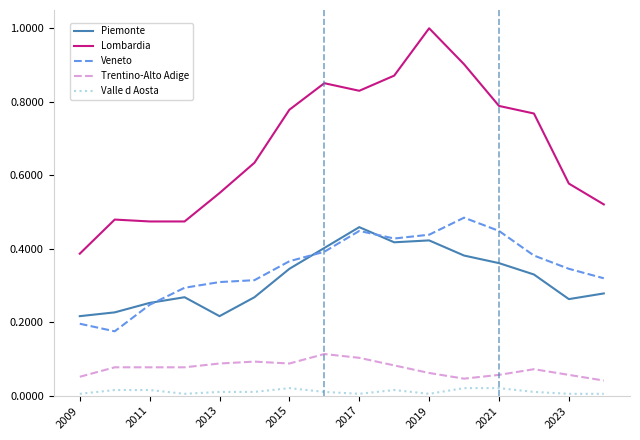

Which series has the widest spread of values?

Lombardia